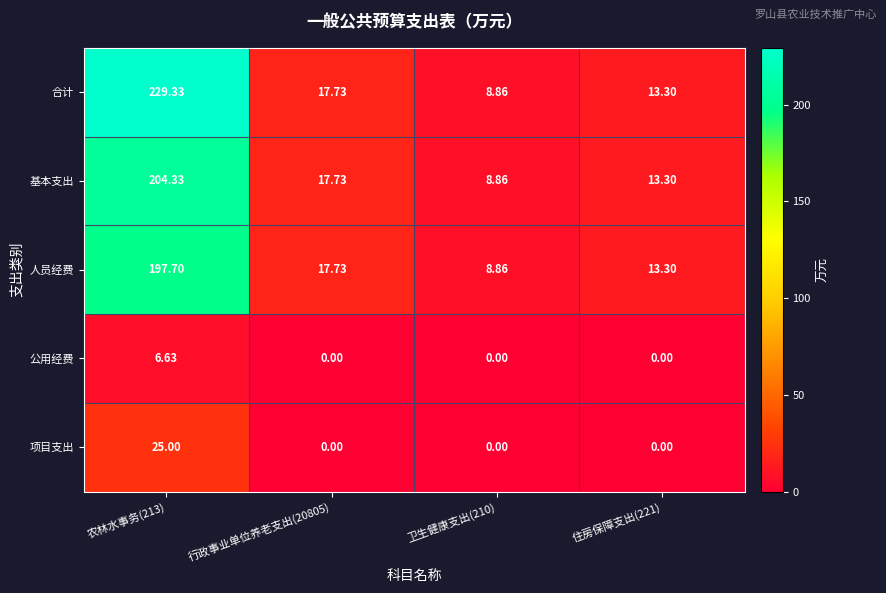

List the series in order of their peak value, highest first.

合计, 基本支出, 人员经费, 项目支出, 公用经费